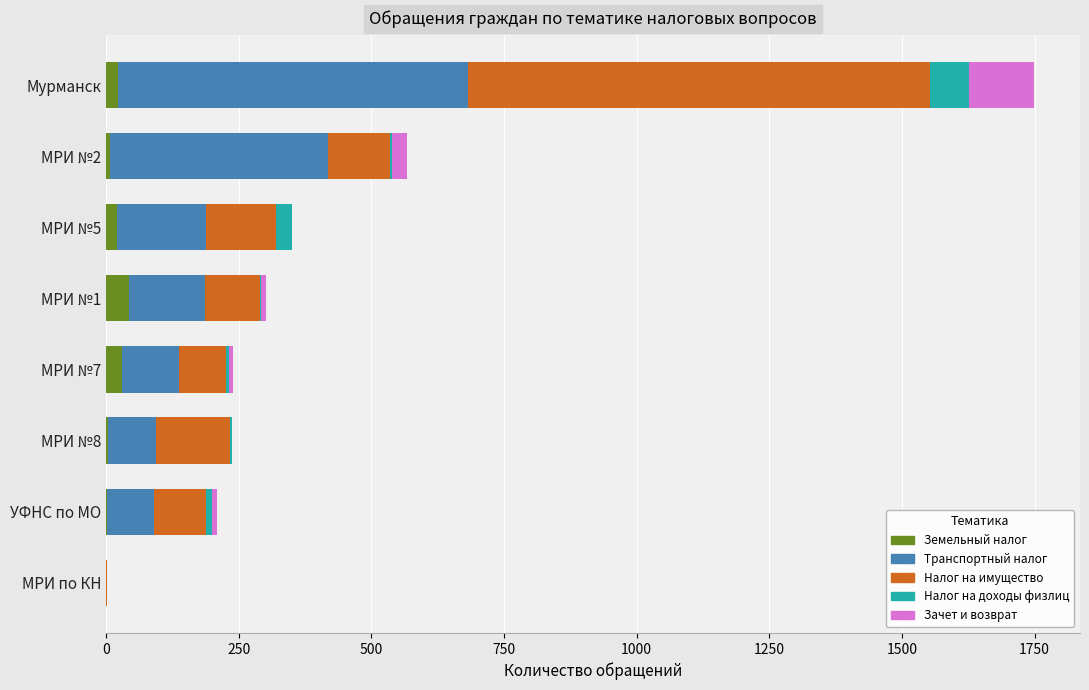

What is the highest value of the Земельный налог series?

44